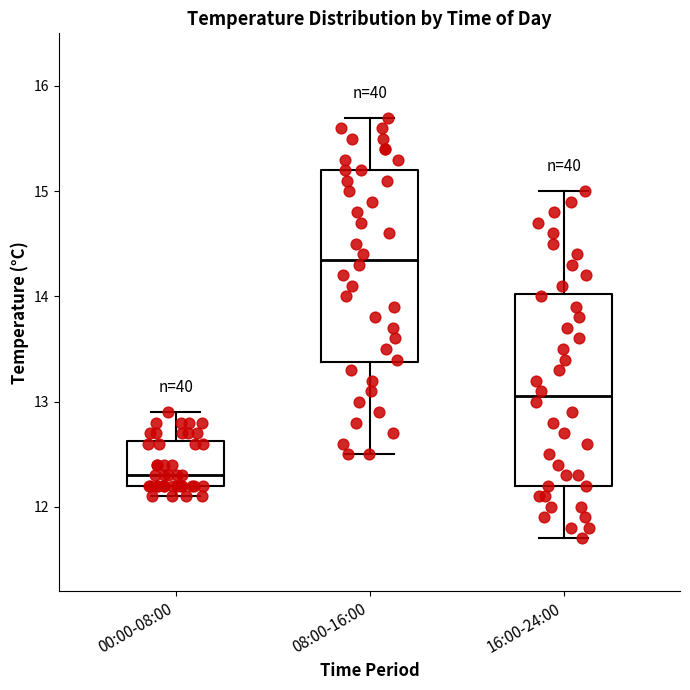

Reading left to right, read every box against the y-axis: the position of its median line, the range the box covers, and the ends of its whiskers. The values are not printed on the chart, so give them approximately, as read against the axis.

00:00-08:00: median 12.3, box 12.2 to 12.6, whiskers 12.1 to 12.9
08:00-16:00: median 14.4, box 13.4 to 15.2, whiskers 12.5 to 15.7
16:00-24:00: median 13.1, box 12.2 to 14.0, whiskers 11.7 to 15.0